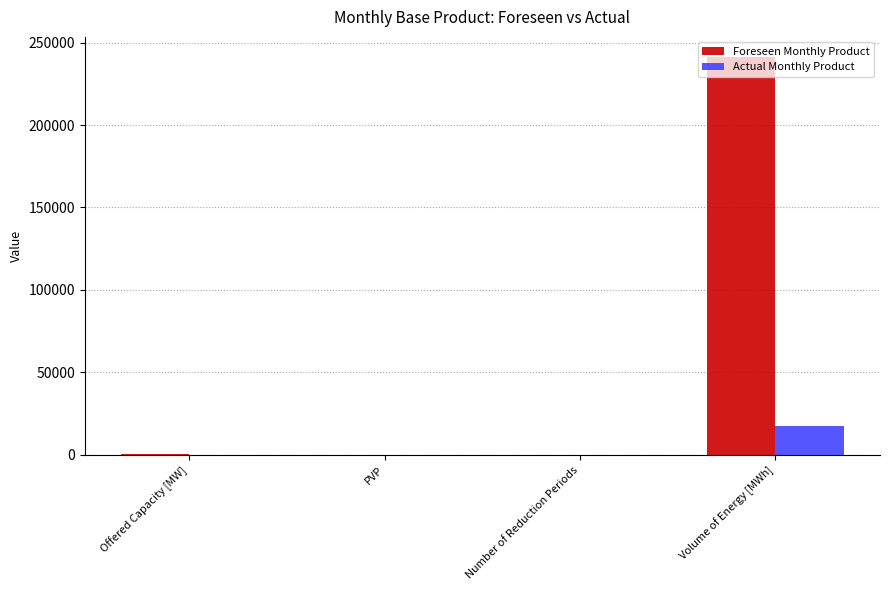

Which label corresponds to the largest value in the chart?

Volume of Energy [MWh]